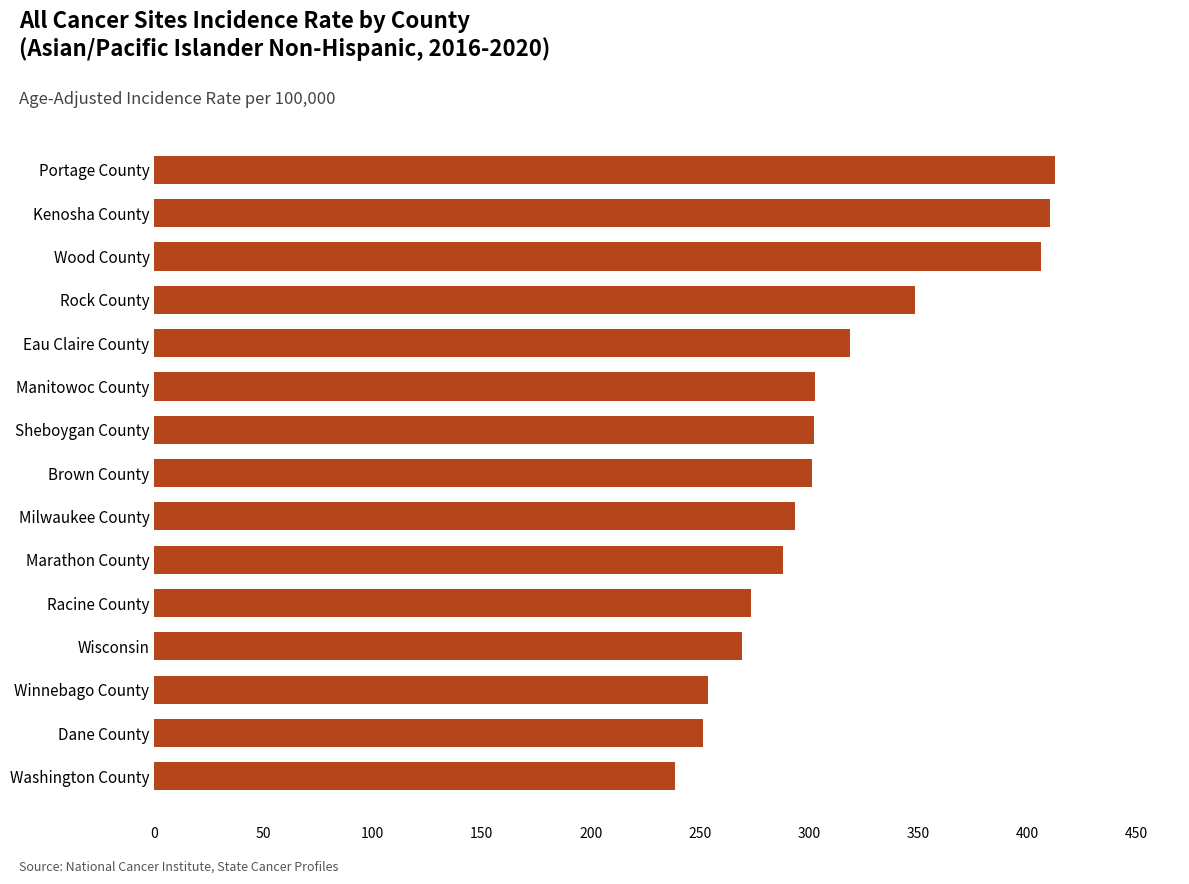

How many bars are there in total?

15